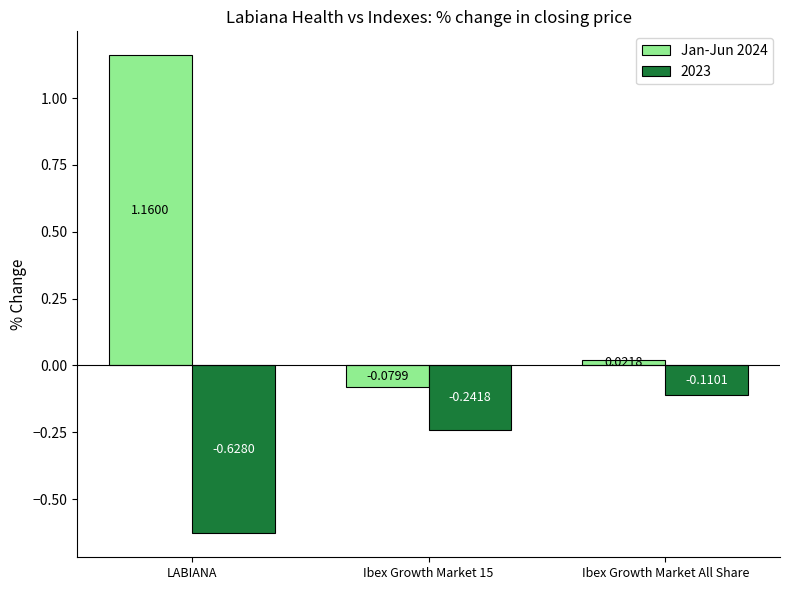

What position from the left is LABIANA?

1